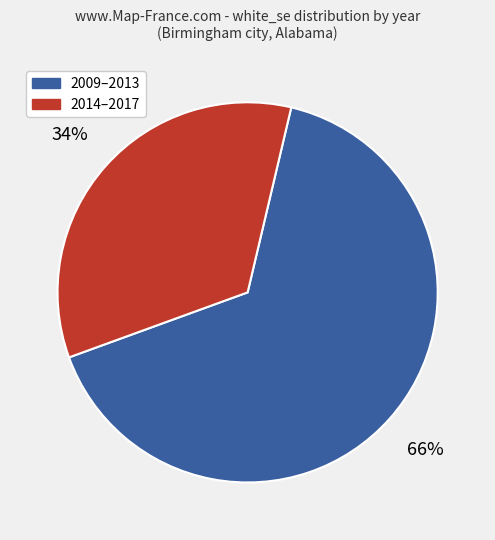

Count the number of slices in the pie.

2